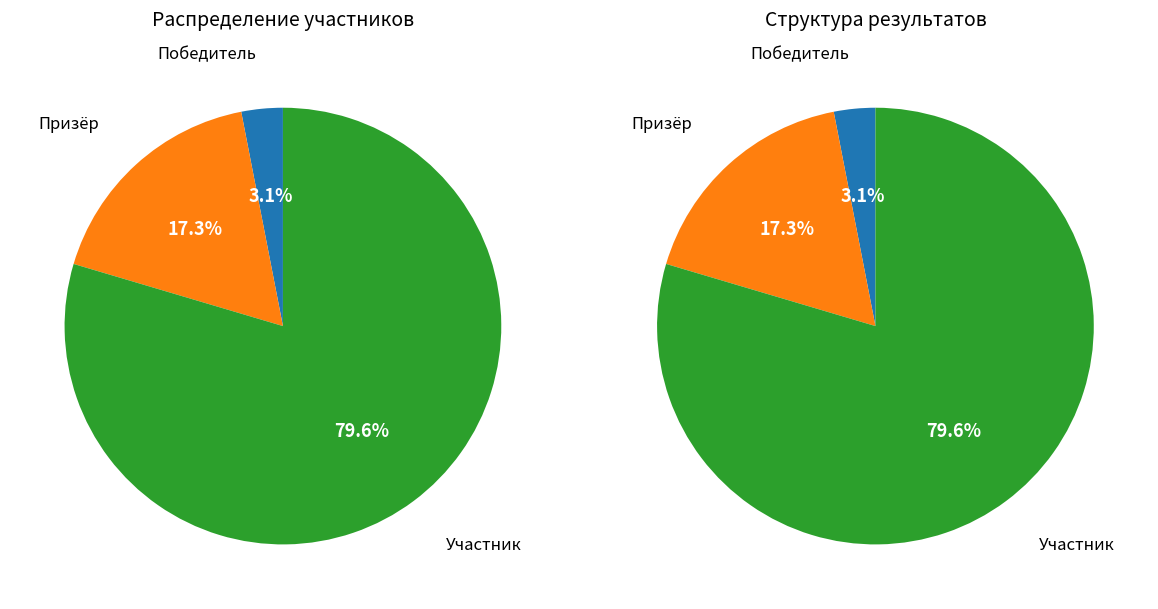

To the nearest percent, what is the combined percentage of Победитель and Участник?

83%